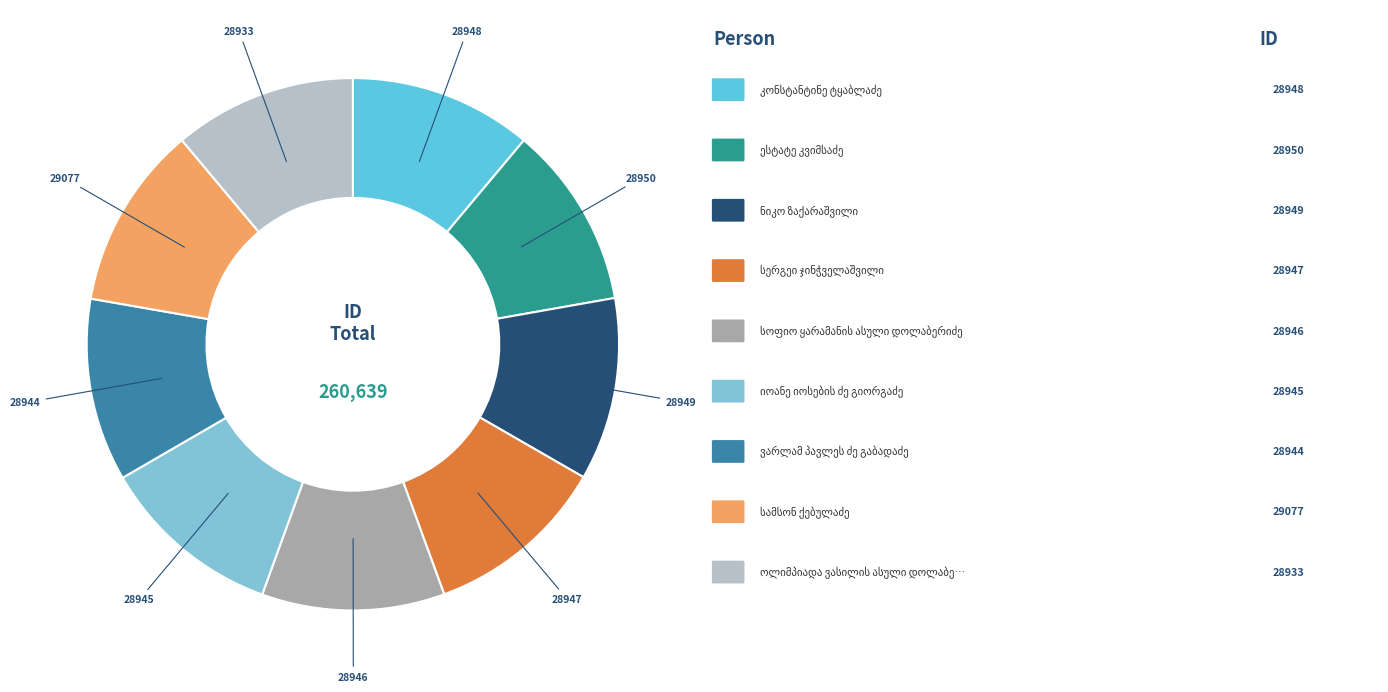

Count the number of slices in the pie.

9